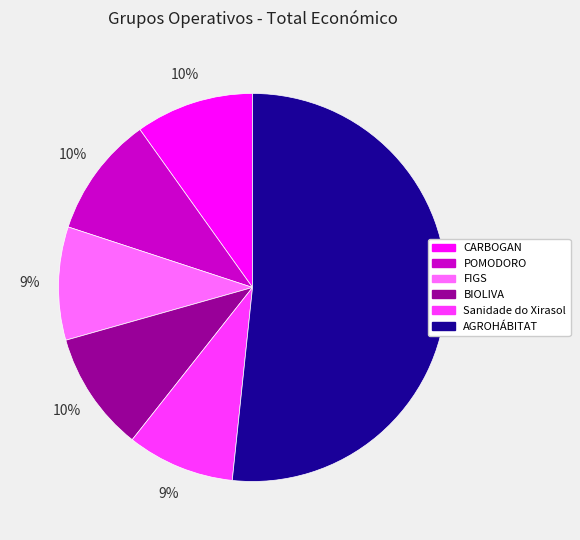

Is the sum of AGROHÁBITAT and FIGS greater than half?

Yes